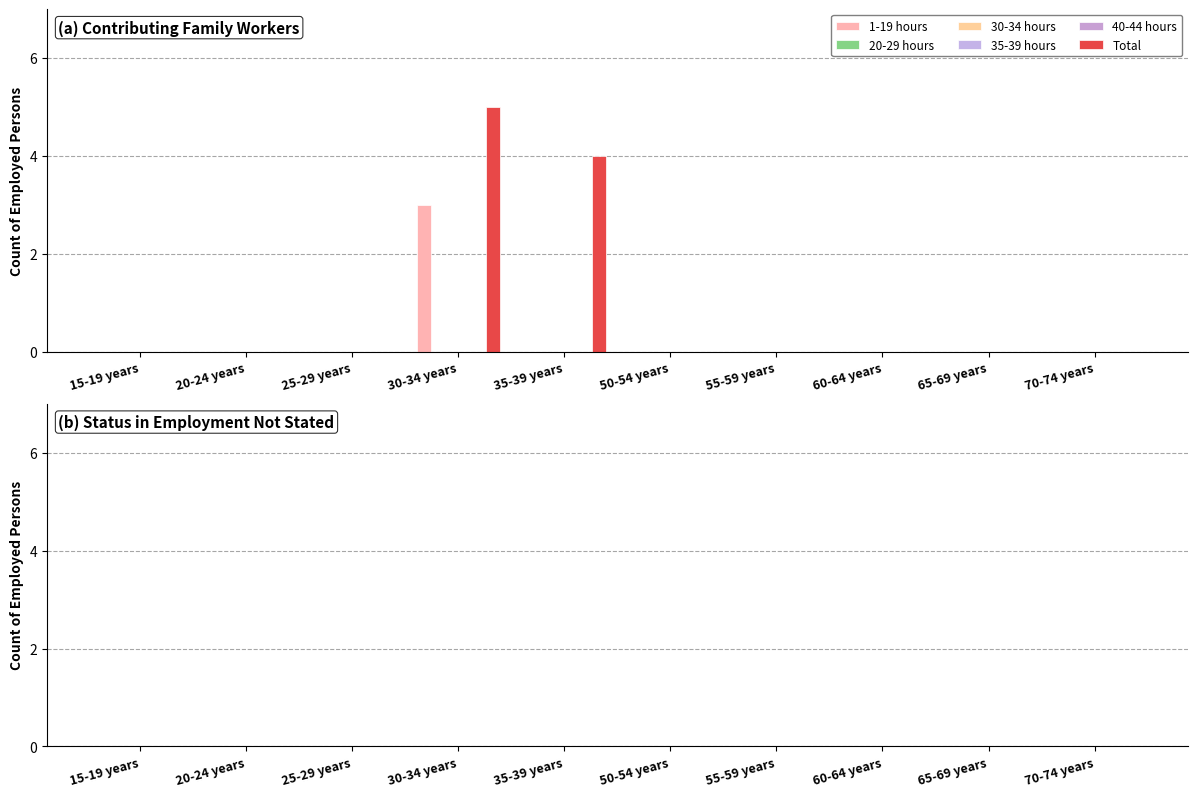

Which series changed the most between 30-34 years and 55-59 years?

Total